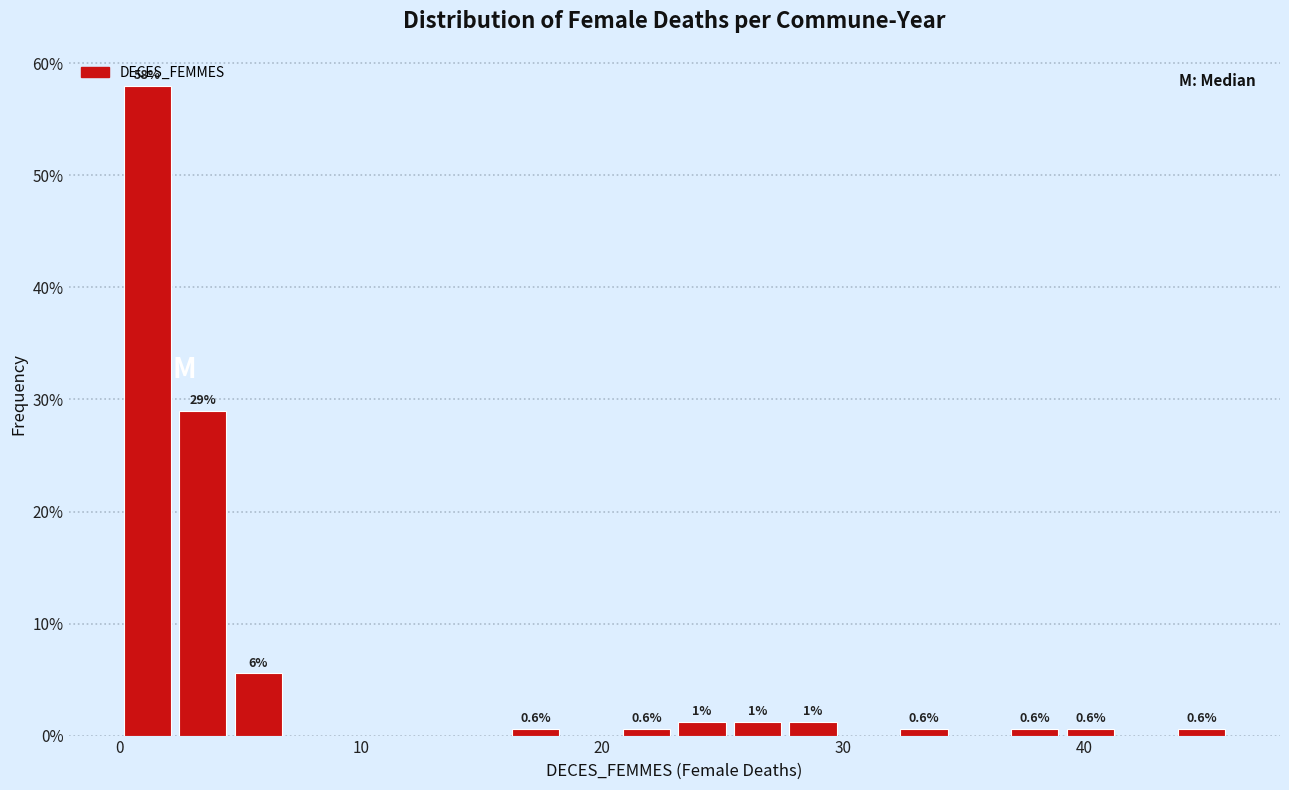

Read against the x-axis, roughly where is the centre of the tallest bar?

1